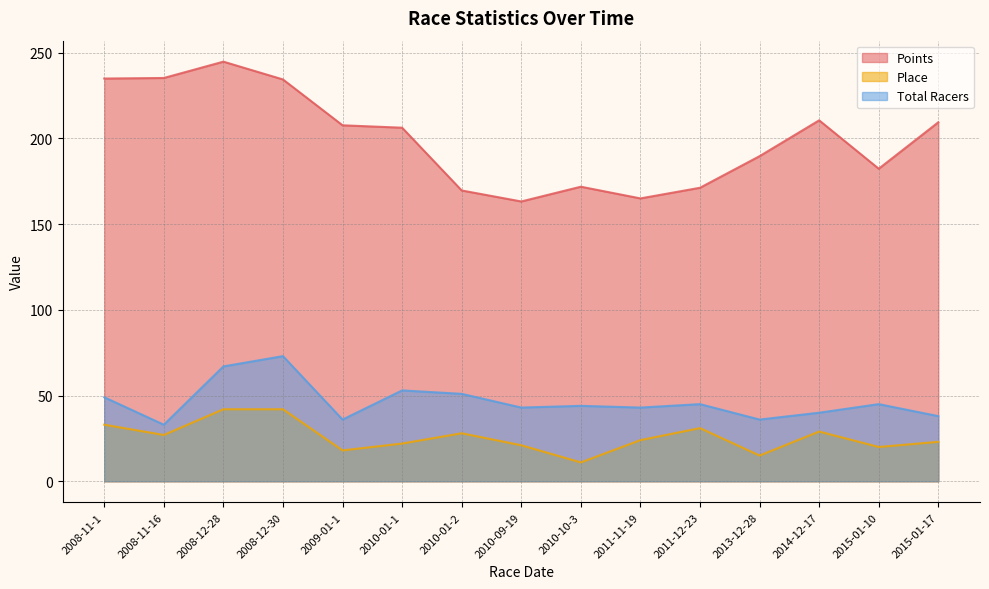

How many data points in Place are above 24?

7